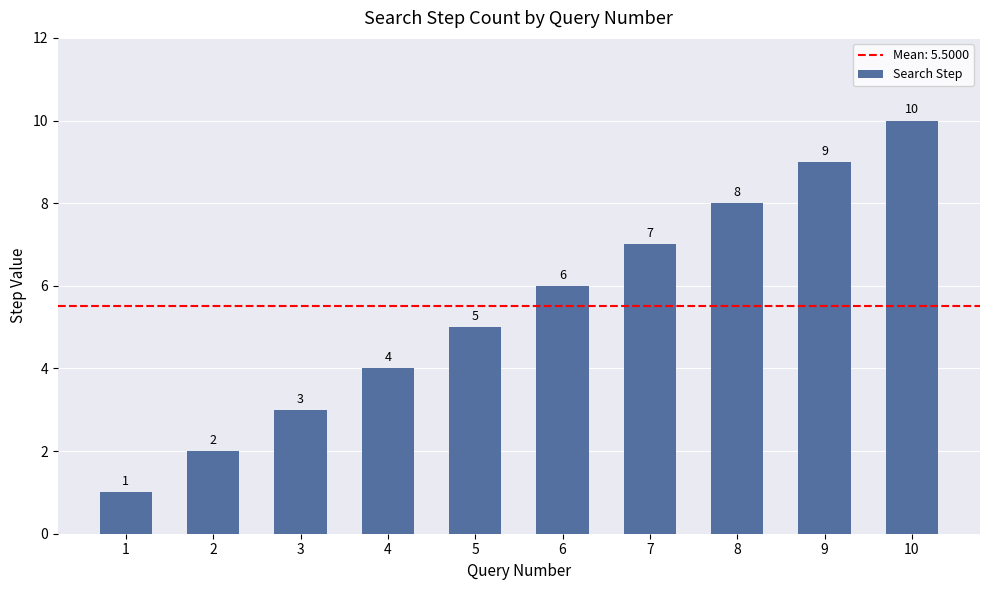

What is the value of the 10th bar from the left?

10